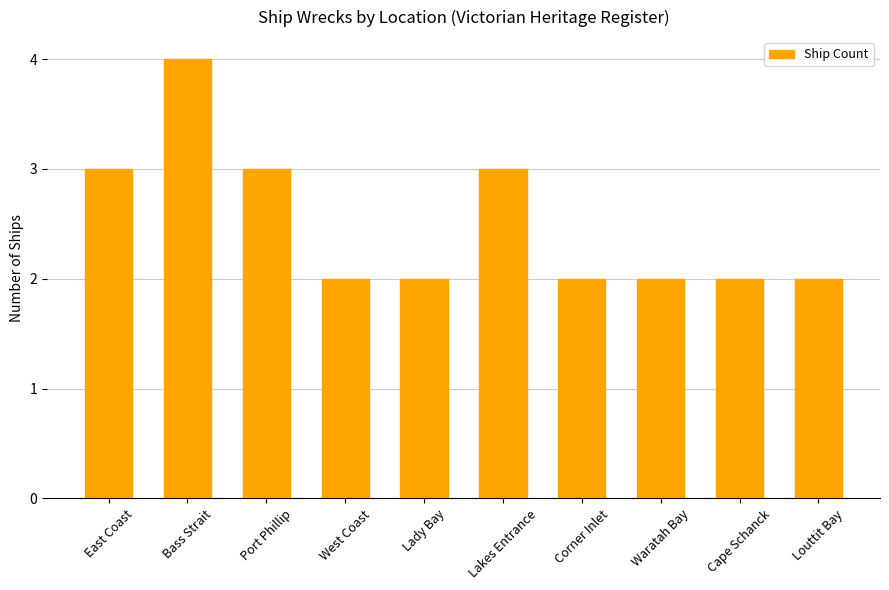

How many bars are there in total?

10